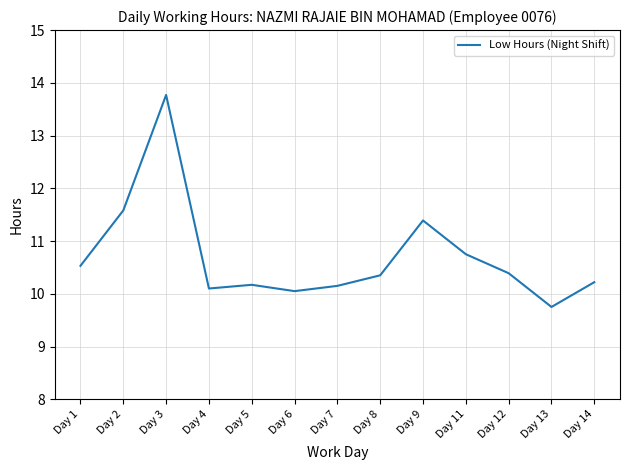

Does the chart display data point markers on the line(s)?

No